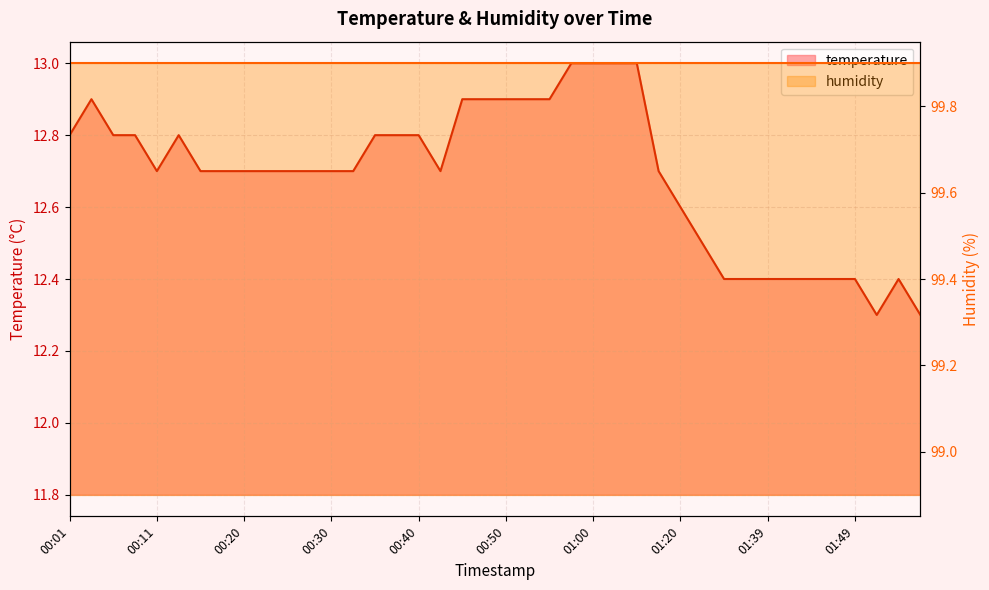

What is the change in value from 00:11 to 00:40?

+0.1